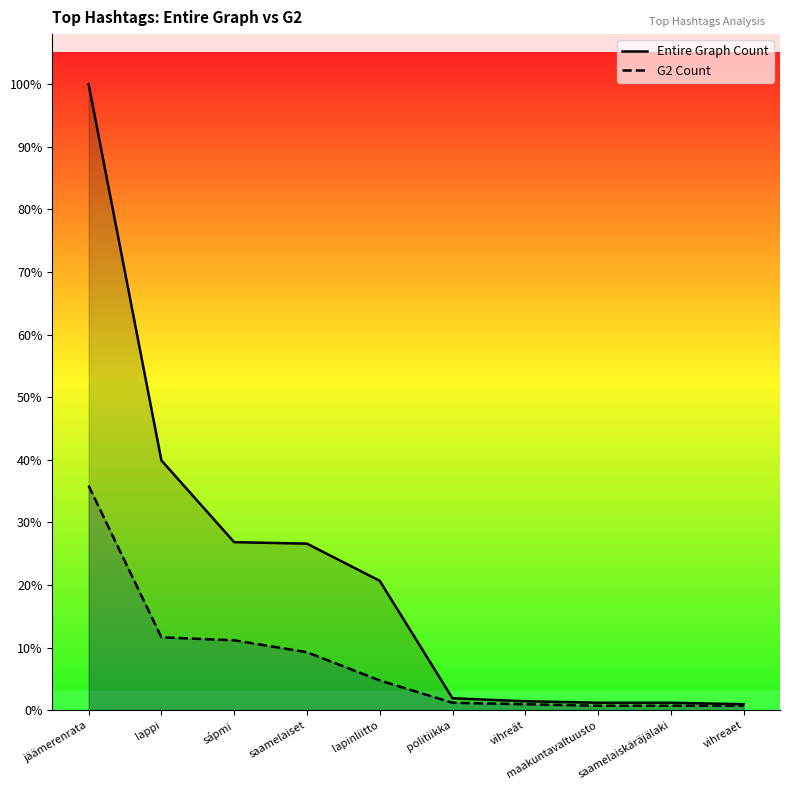

List the series in order of their peak value, highest first.

Entire Graph Count, G2 Count